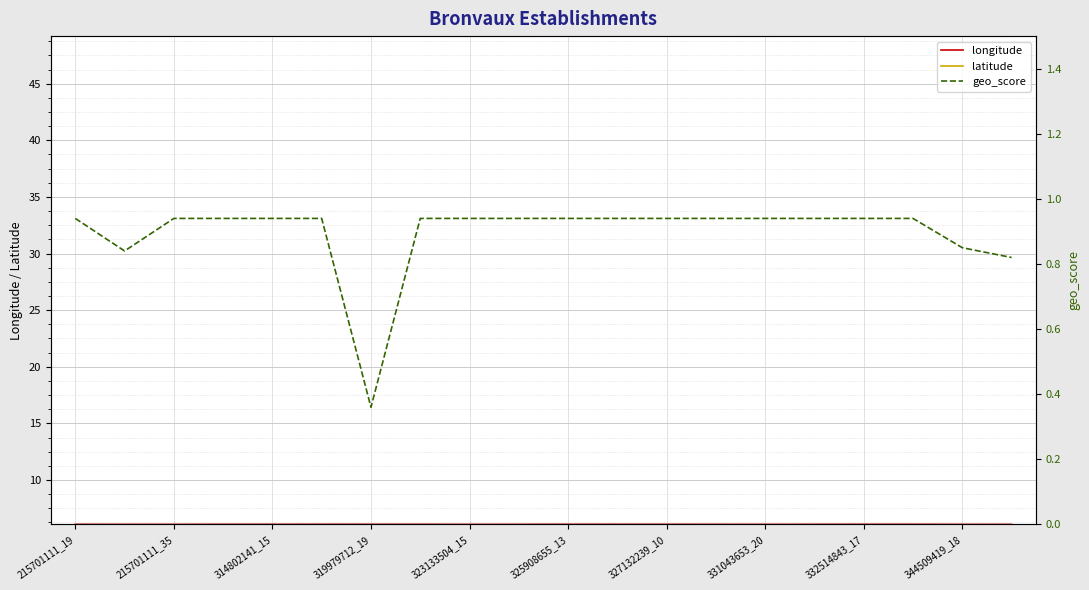

Is it true that latitude equals 87.2 at 327132239_10?

False